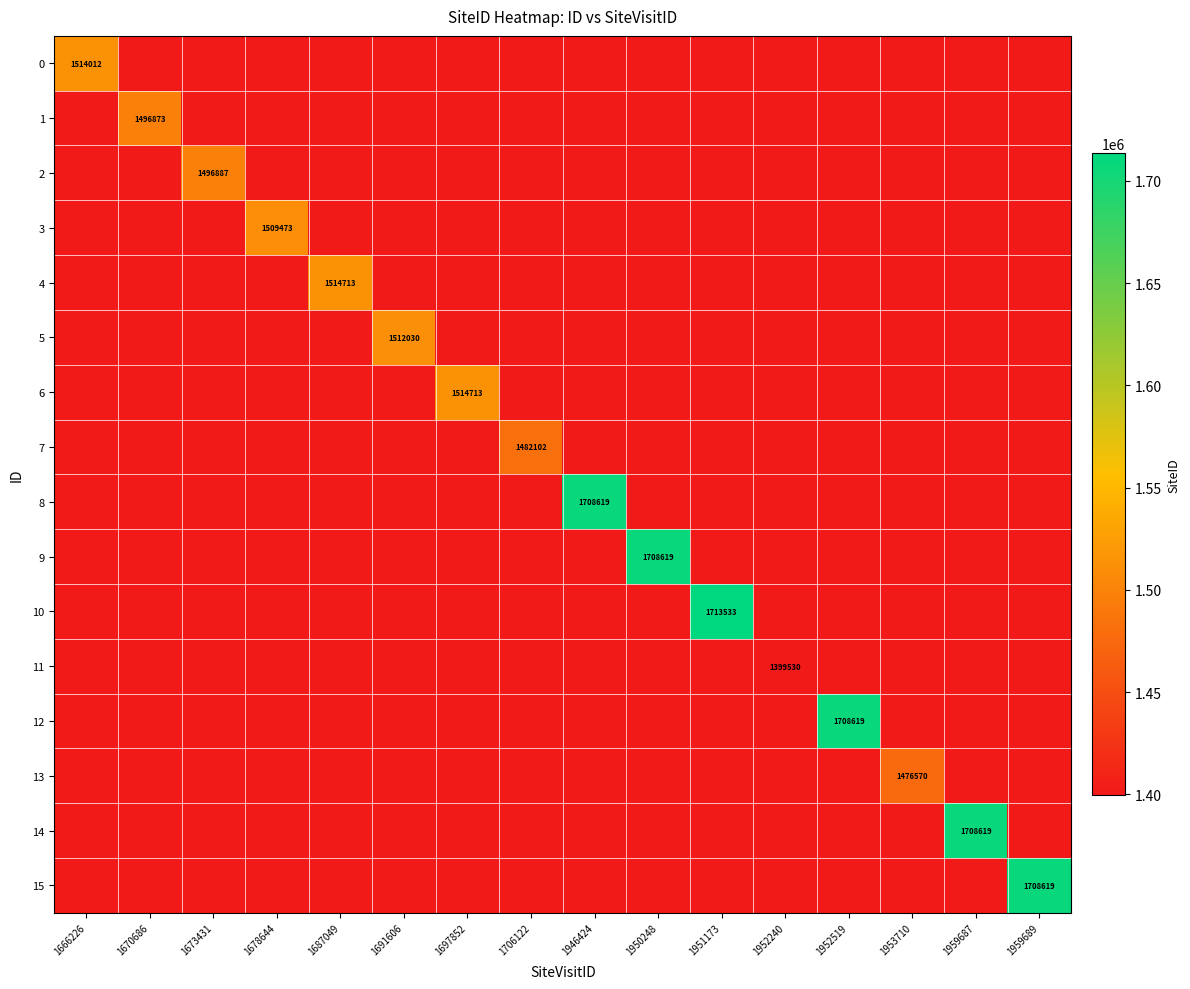

How many series are shown in this chart?

16